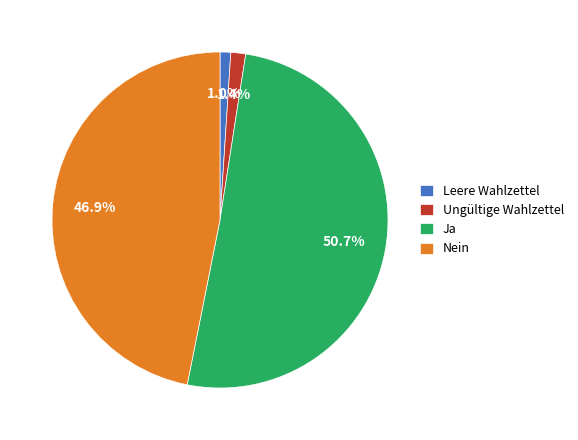

Which slice is the largest?

Ja